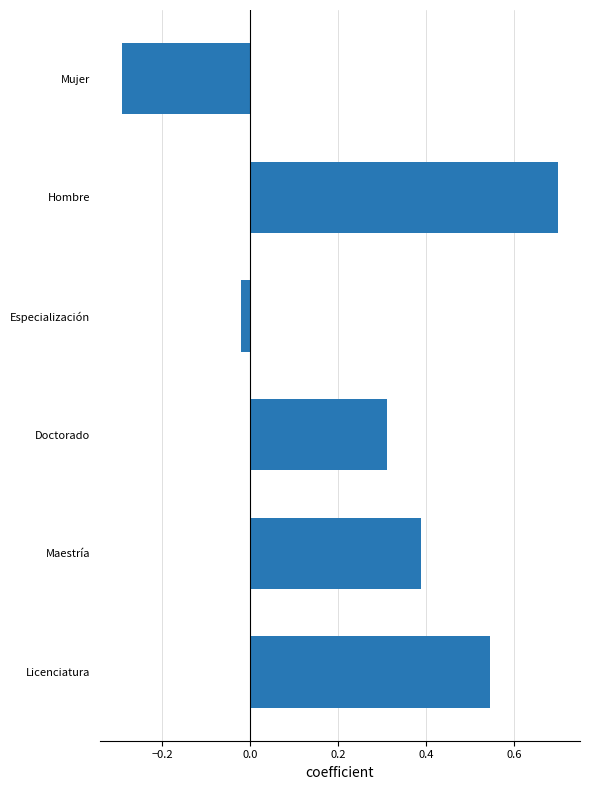

Is it true that the value at Licenciatura is 0.1?

False